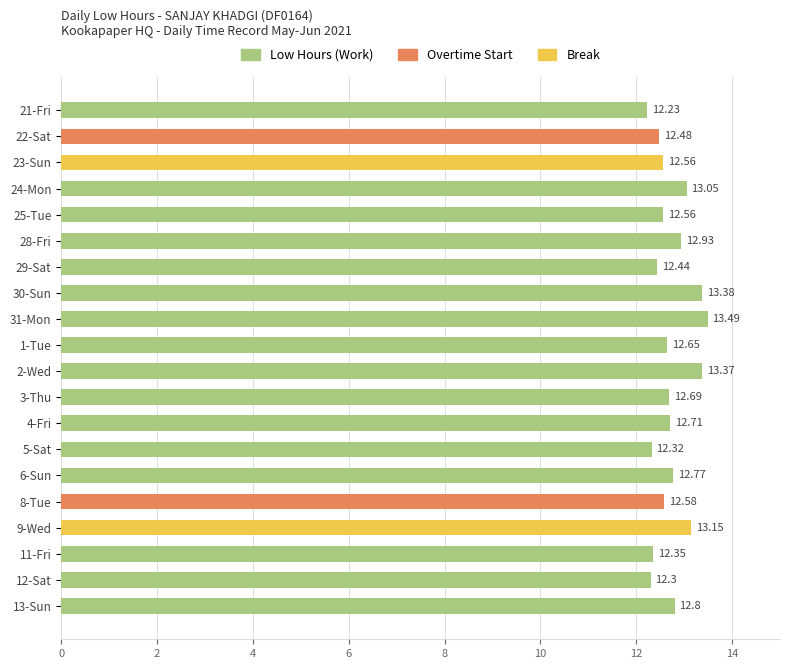

Between 25-Tue and 6-Sun, which is larger?

6-Sun